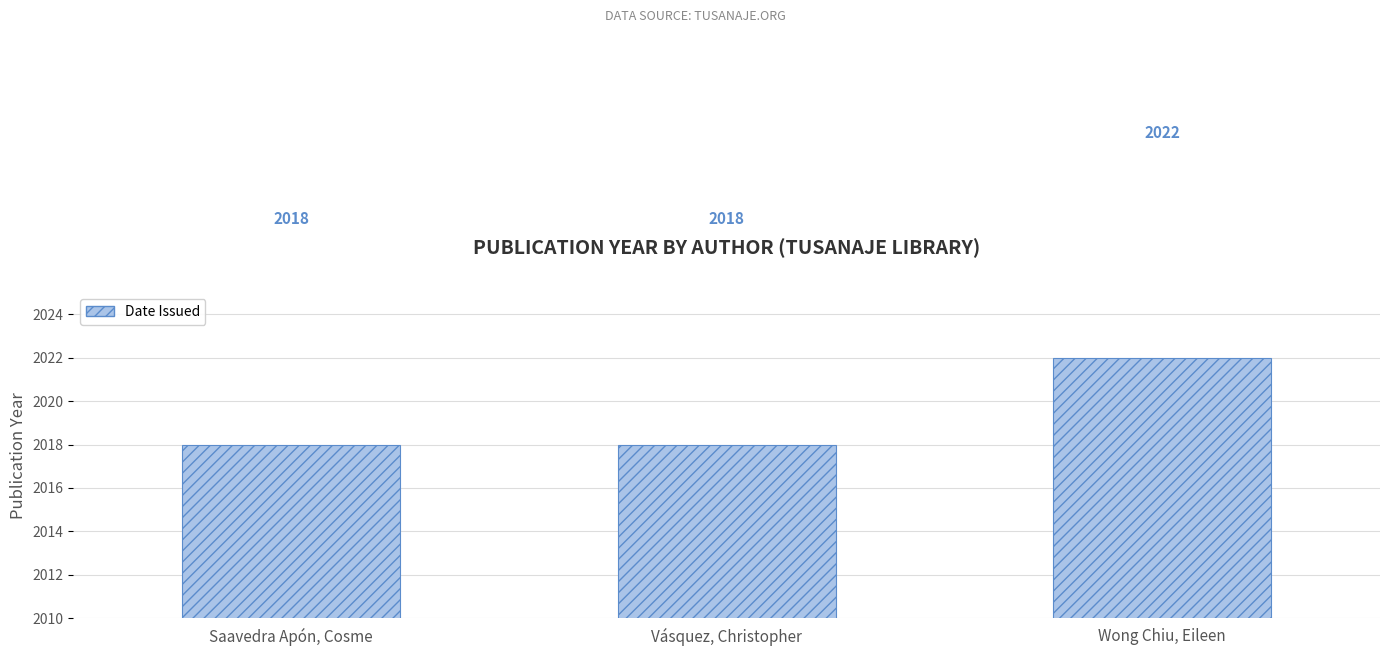

Read the value at Wong Chiu, Eileen.

2022